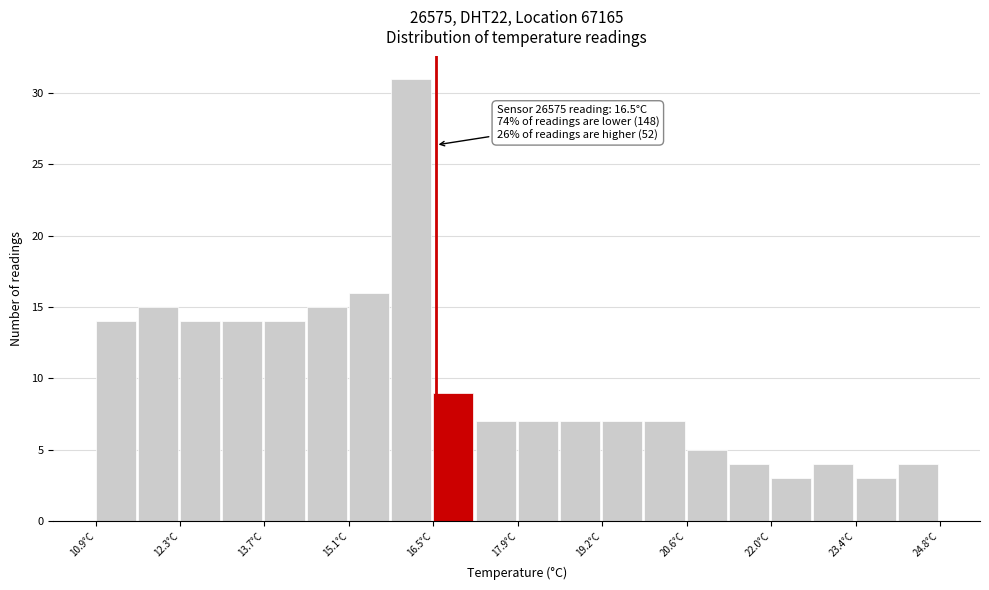

Around what value on the x-axis is the tallest bar? Give the approximate position of its centre, as read against the axis.

16.0